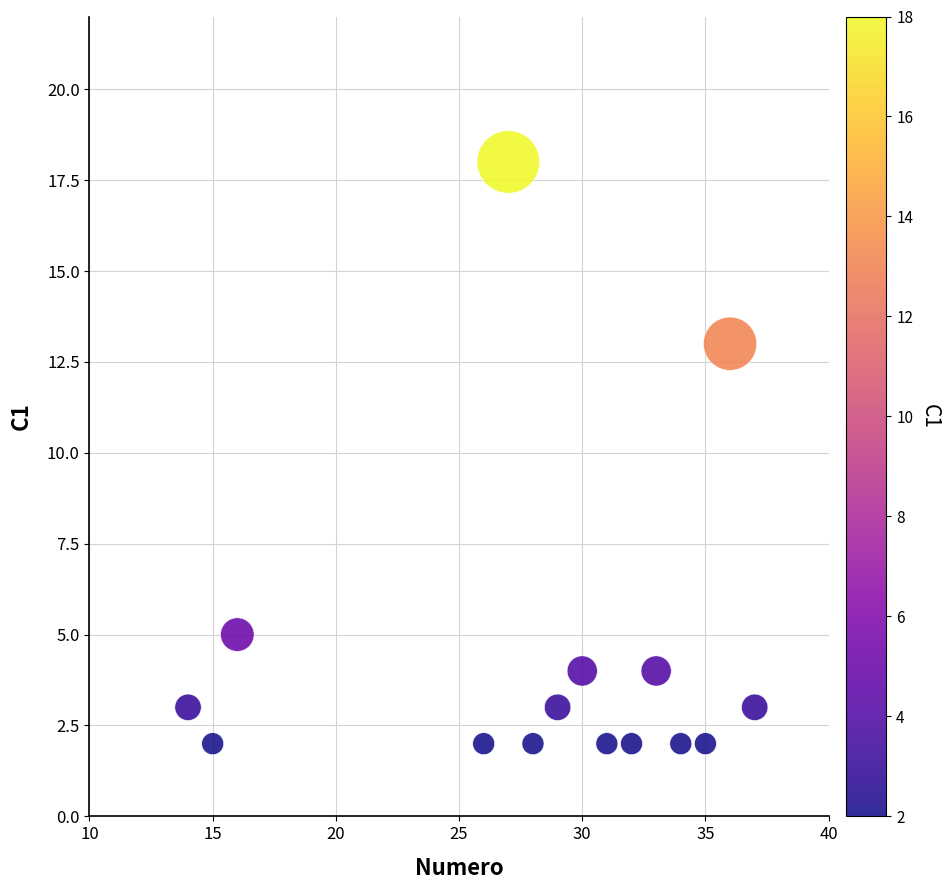

What is the range of Y values (max minus min)?

16